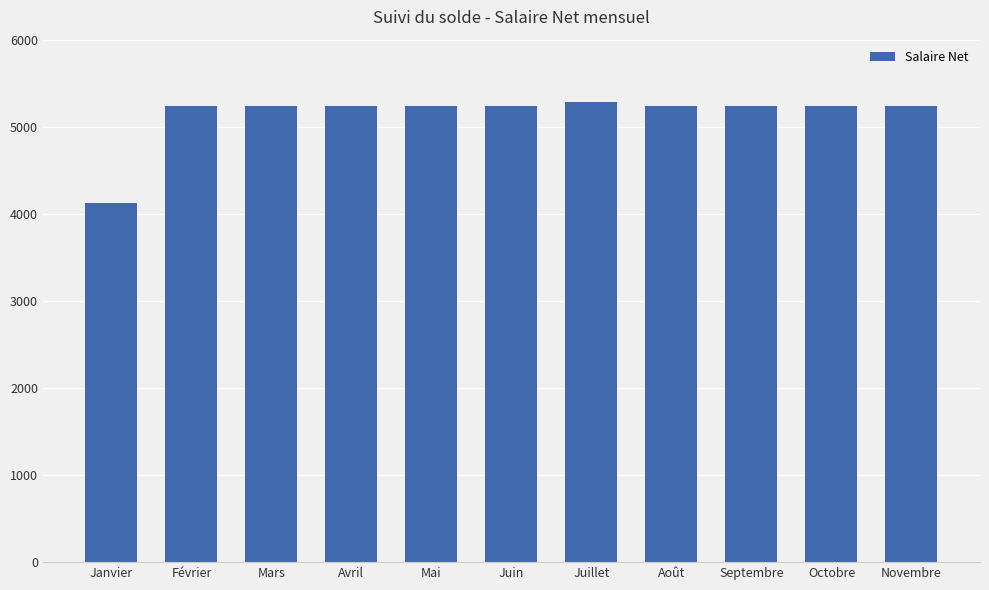

True or false: the data shows 8235.0 at Mai.

False